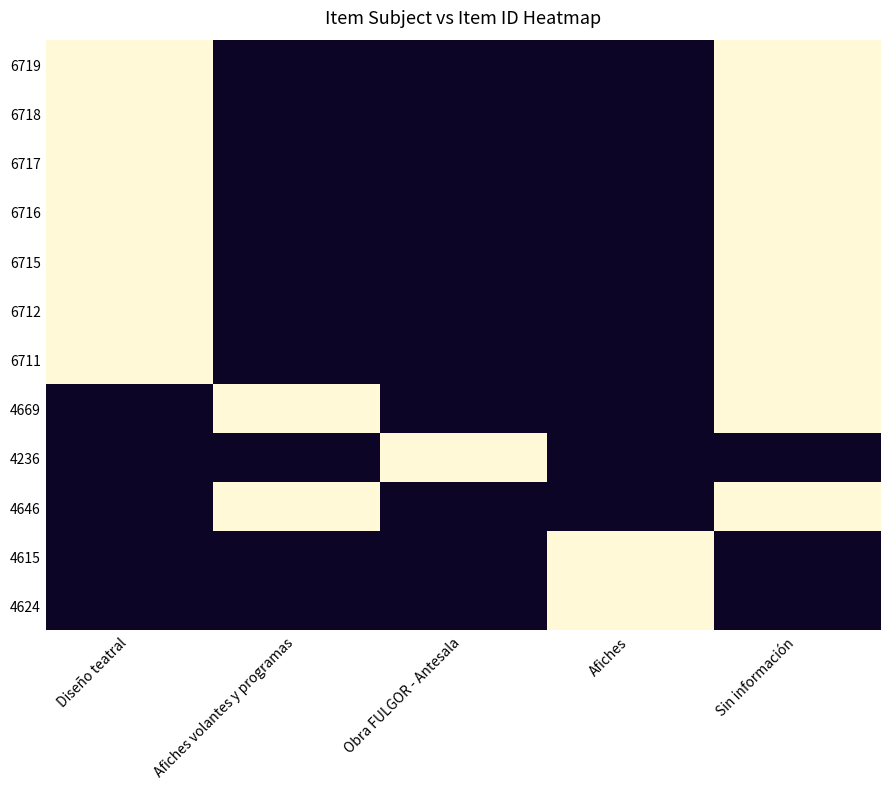

List the series in order of their peak value, lowest first.

6719, 6718, 6717, 6716, 6715, 6712, 6711, 4669, 4236, 4646, 4615, 4624